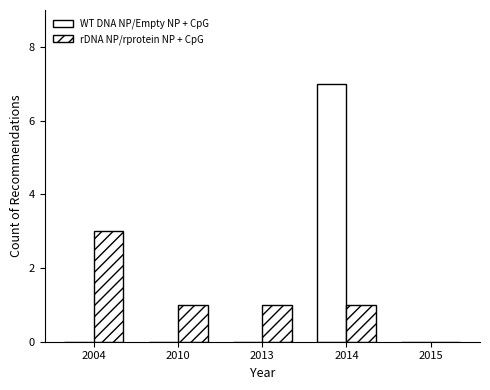

Which series changed the most between 2010 and 2014?

WT DNA NP/Empty NP + CpG